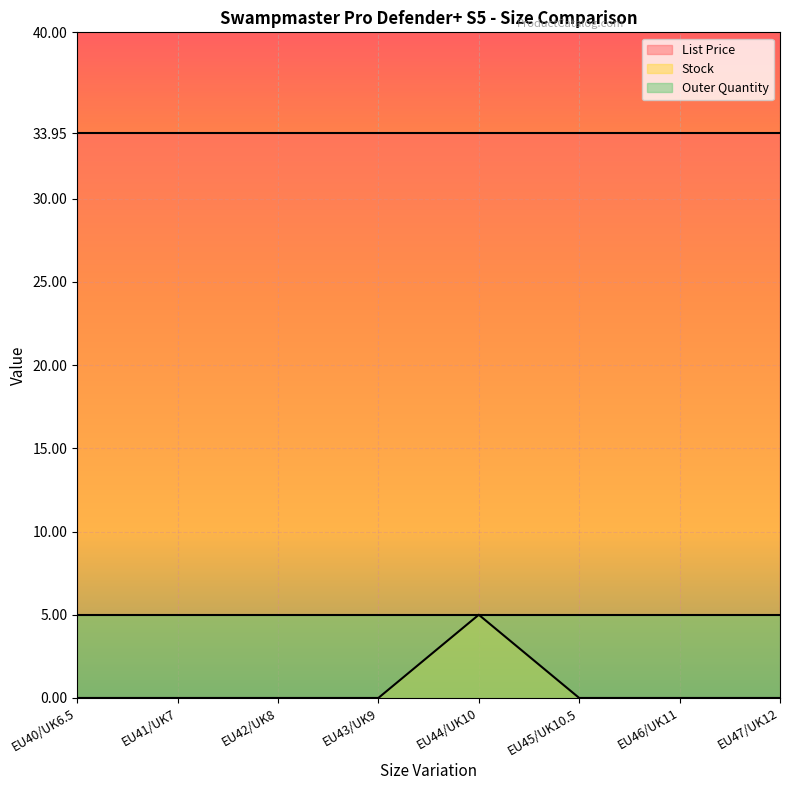

What is the spread (max minus min) of values at EU45/UK10.5?

34.0